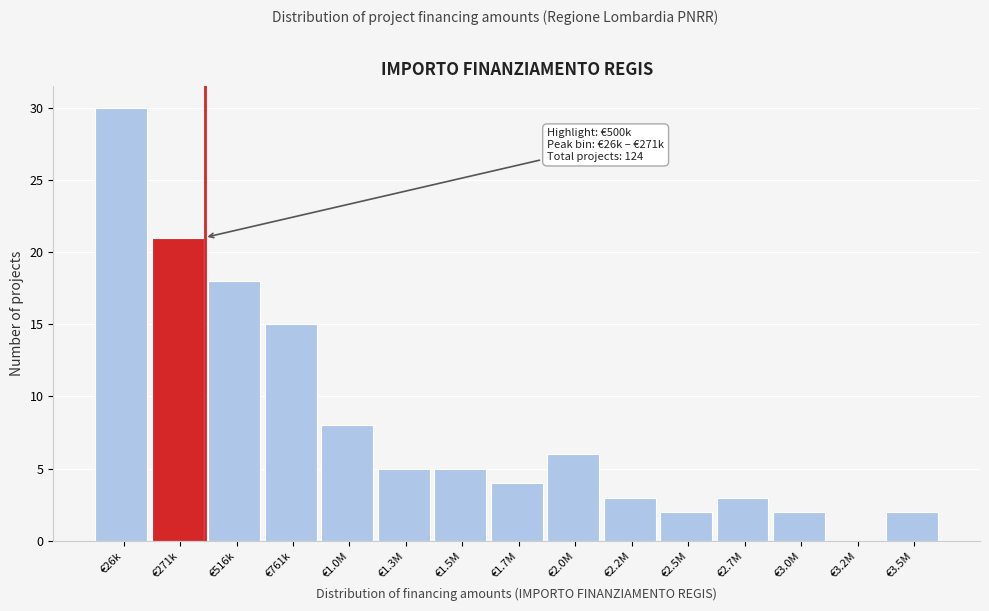

Reading left to right, transcribe all the data shown in this chart.

€26k=30	€271k=21	€516k=18	€761k=15	€1.0M=8	€1.3M=5	€1.5M=5	€1.7M=4	€2.0M=6	€2.2M=3	€2.5M=2	€2.7M=3	€3.0M=2	€3.2M=0	€3.5M=2